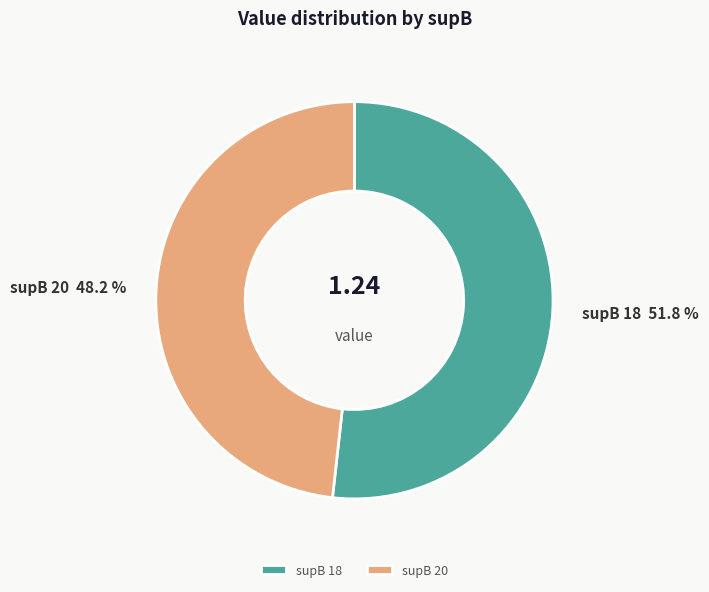

To the nearest percent, what is the difference between the largest and smallest slice percentages?

4%